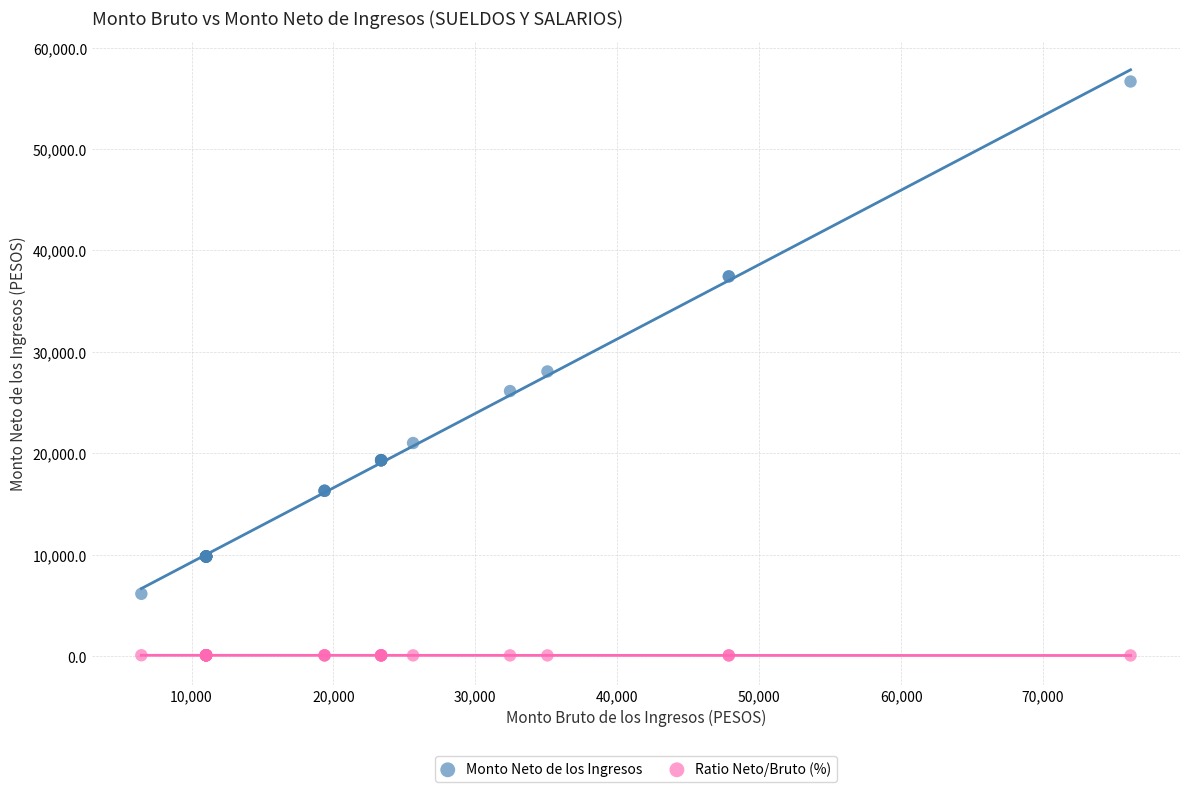

Which series has the widest spread of Y values?

Monto Neto de los Ingresos